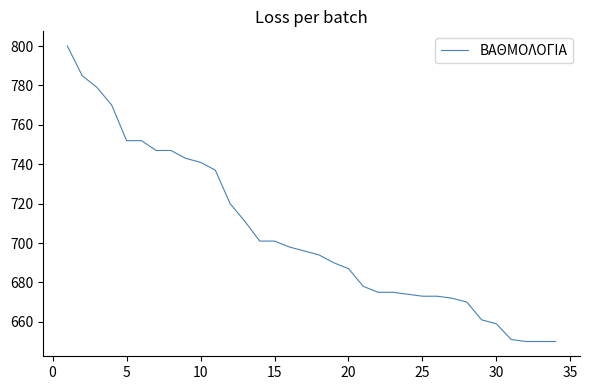

What is the difference between the maximum and minimum values?

150